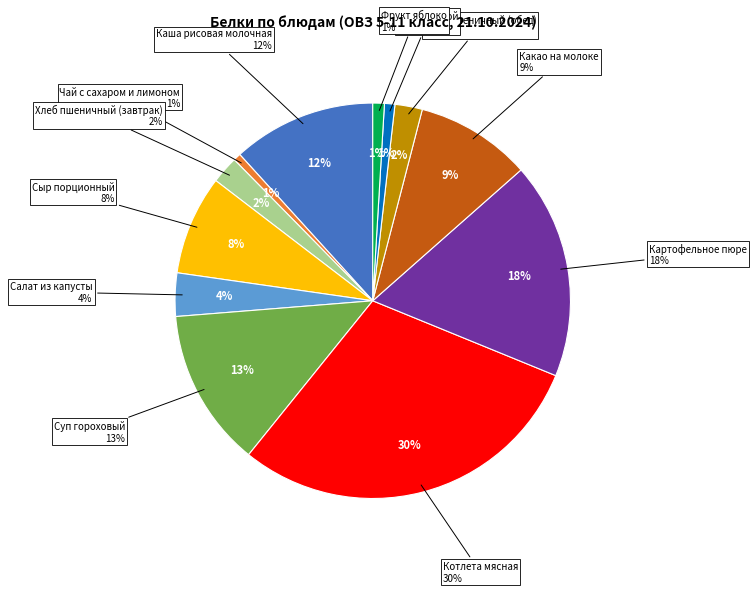

How many slices are in this pie chart?

12